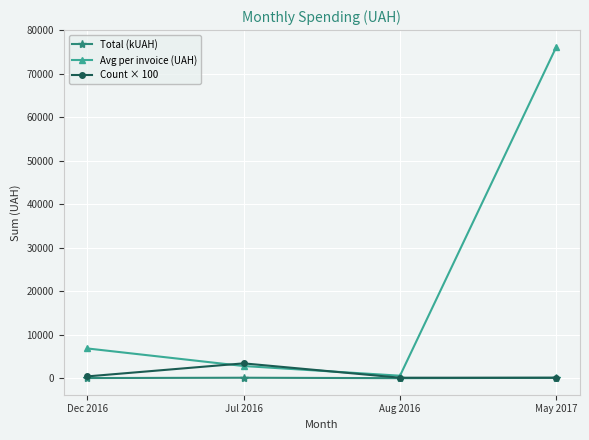

What is the maximum value for Avg per invoice (UAH)?

76202.7